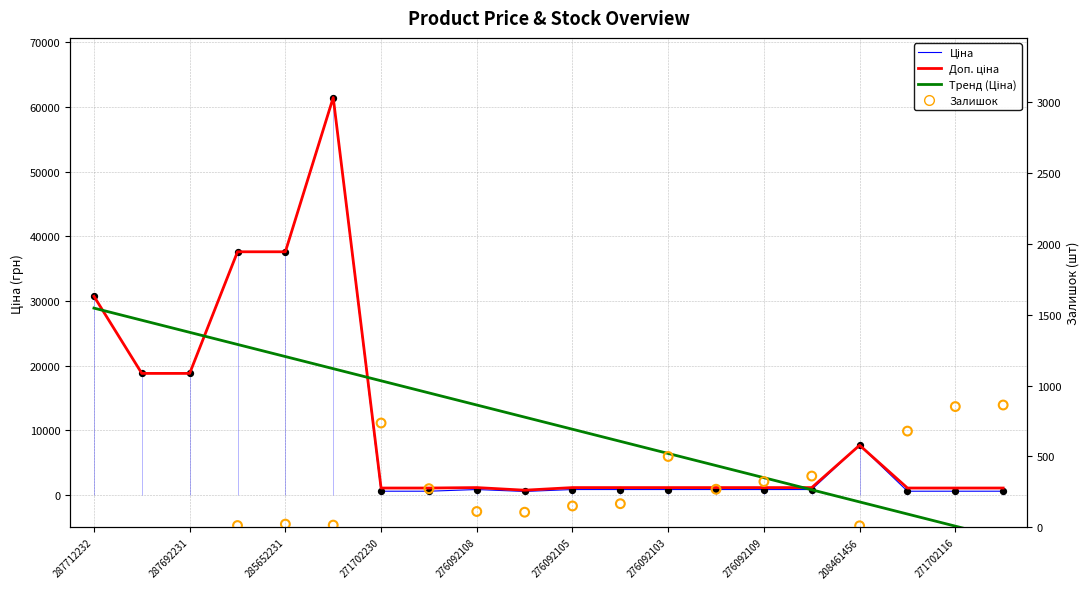

Is the value of Ціна at 9 greater than the value of Доп. ціна at 12?

No